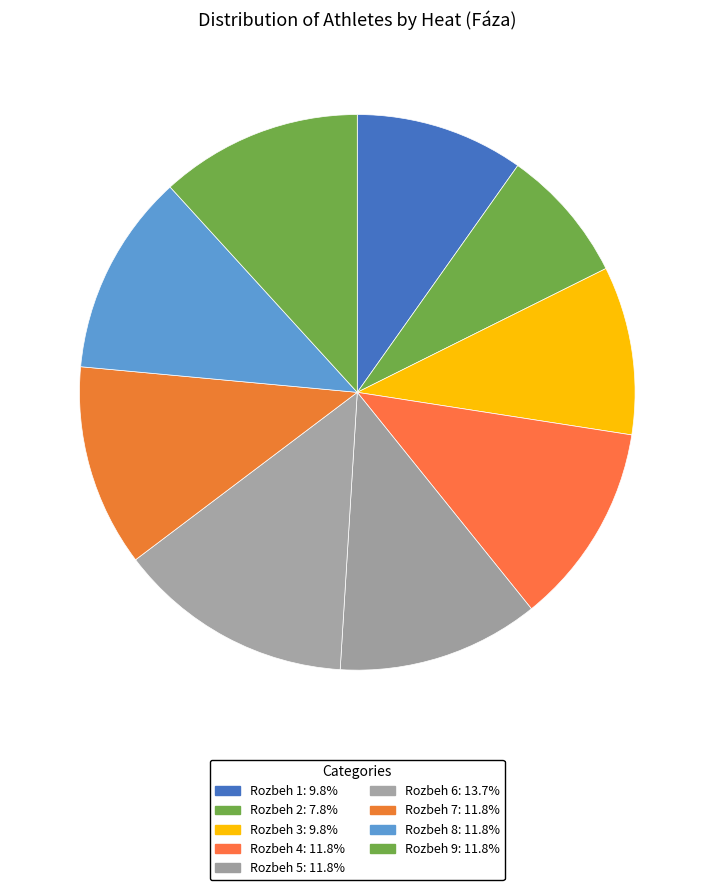

Does any single category account for the majority?

No